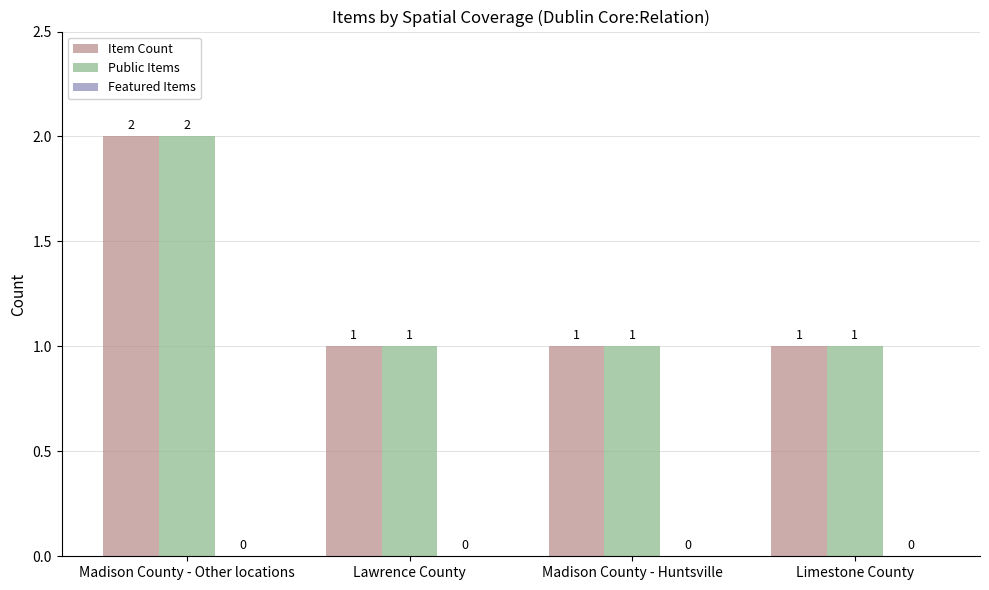

What is the difference between the maximum and minimum values in the Public Items series?

1